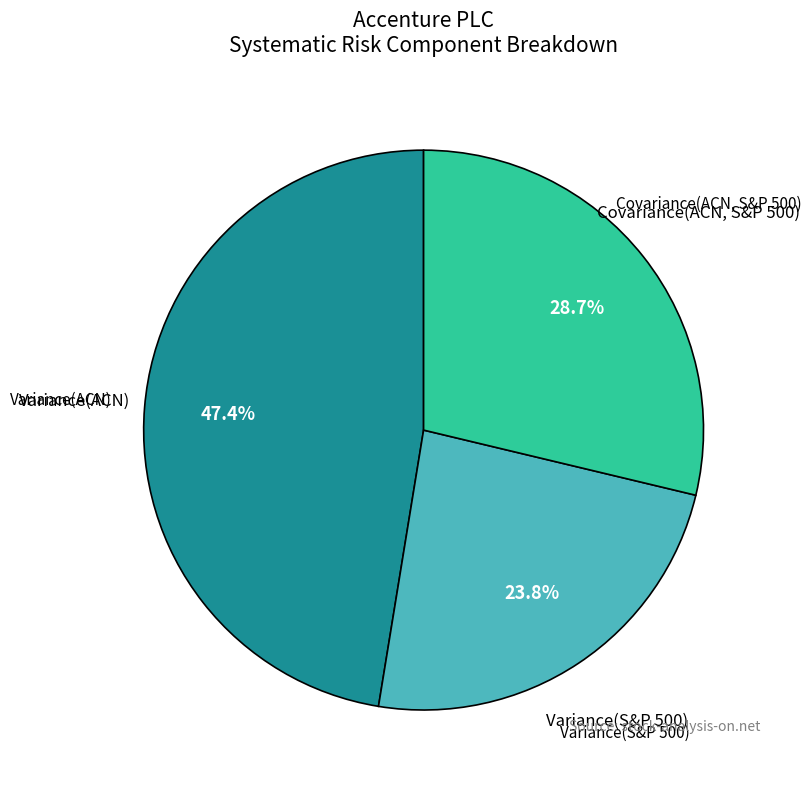

To the nearest percent, what portion does Variance(ACN) represent?

47%